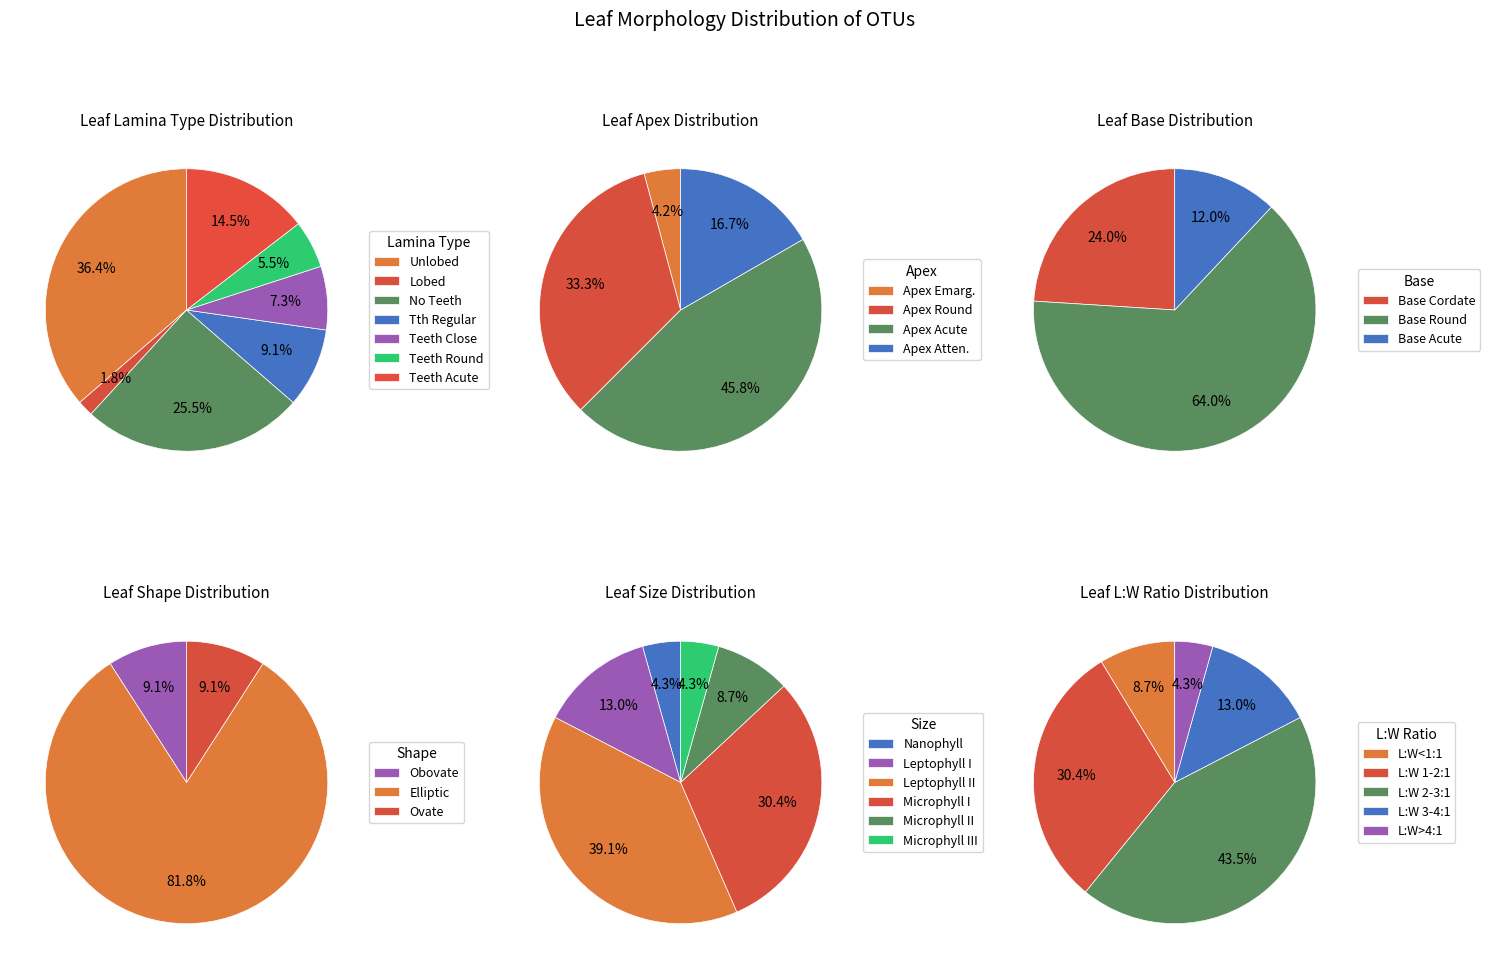

Does OTU 3 represent more than half of the total?

No